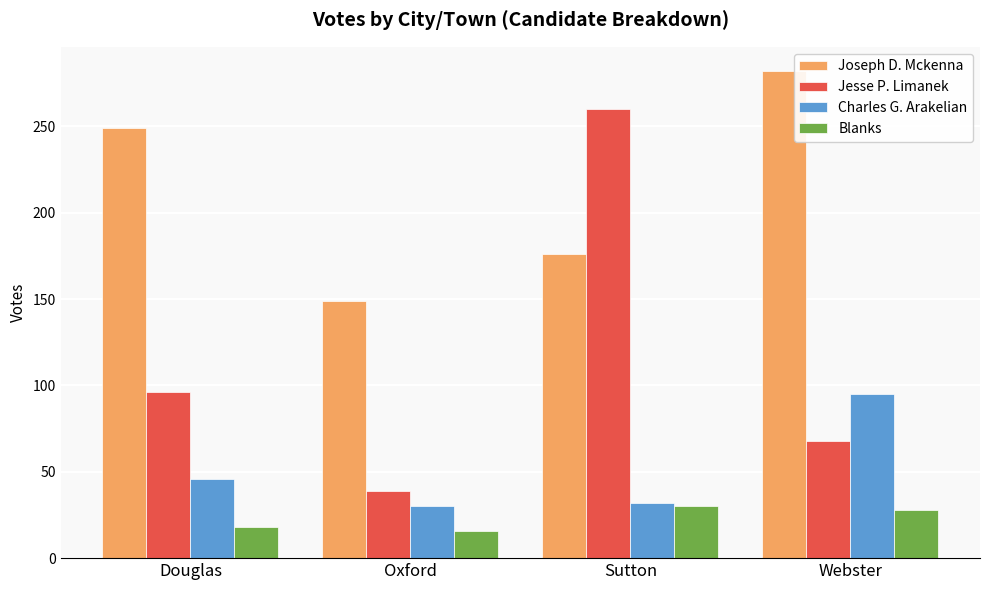

What is the label of the 3rd bar from the left?

Sutton